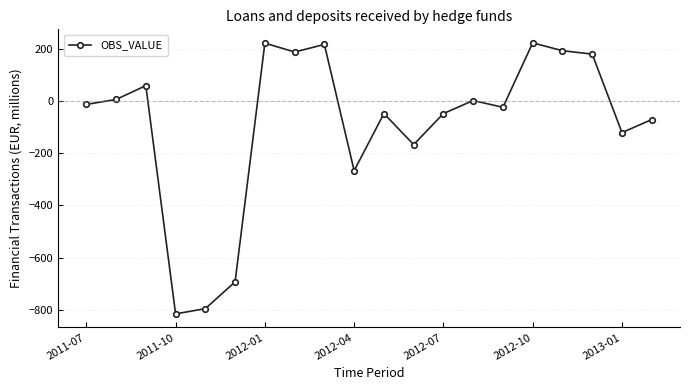

What is the greatest value displayed?

223